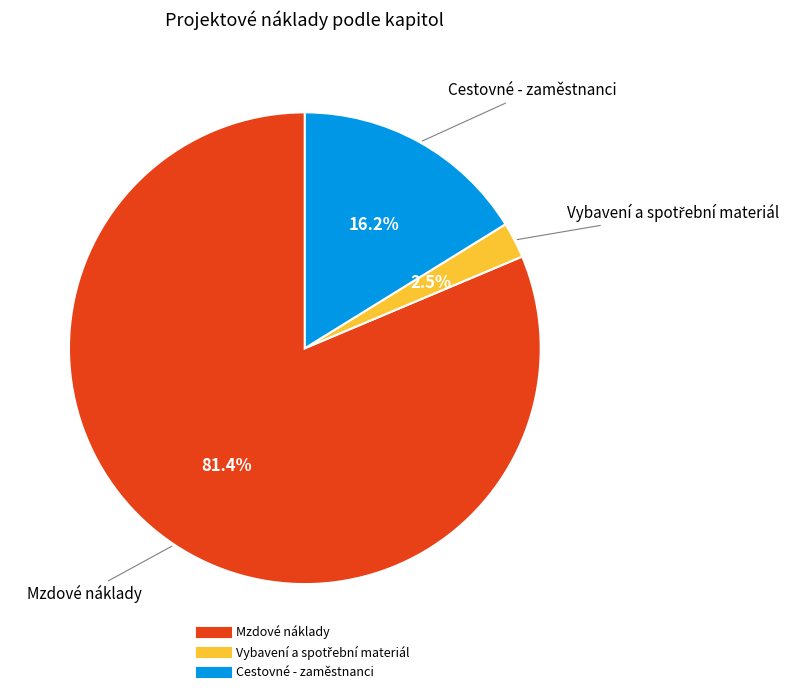

To the nearest percent, what is the average slice percentage?

33%